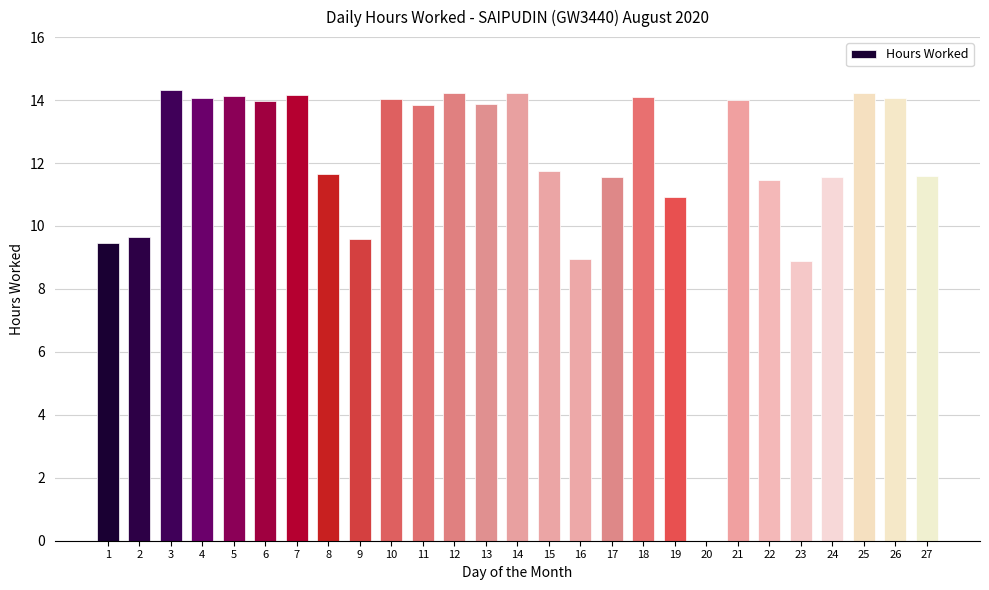

The value at 27 is 11.6. True or false?

True